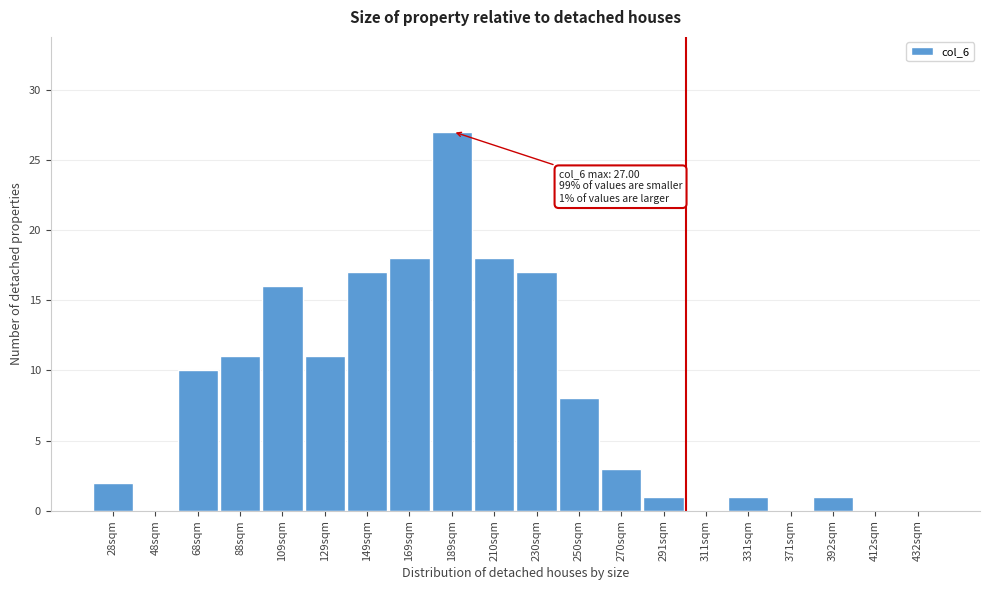

Reading left to right, extract all data points from this chart.

28sqm=2	48sqm=0	68sqm=10	88sqm=11	109sqm=16	129sqm=11	149sqm=17	169sqm=18	189sqm=27	210sqm=18	230sqm=17	250sqm=8	270sqm=3	291sqm=1	311sqm=0	331sqm=1	371sqm=0	392sqm=1	412sqm=0	432sqm=0